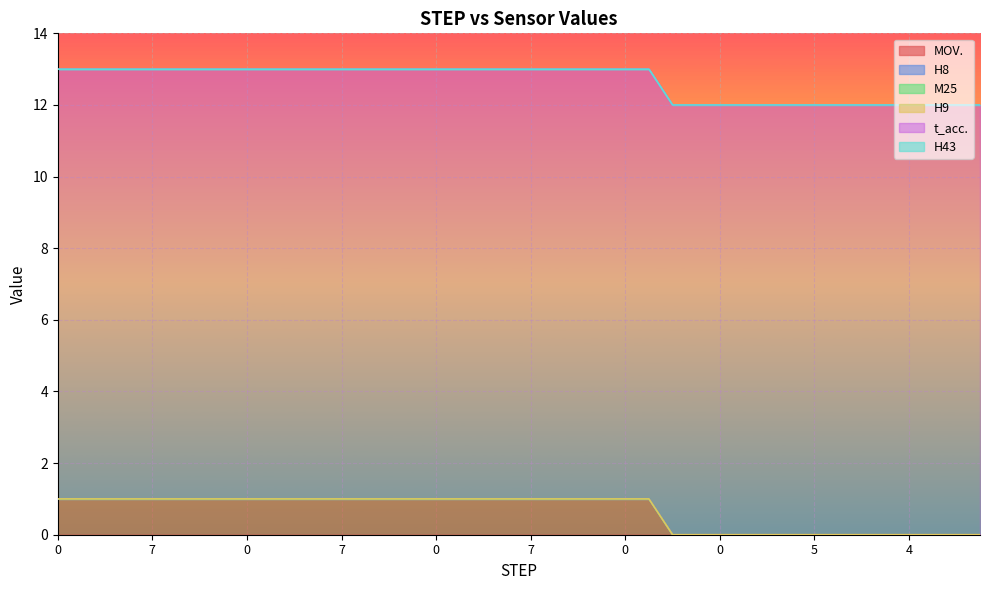

The value of MOV. at 3 is -1. True or false?

False